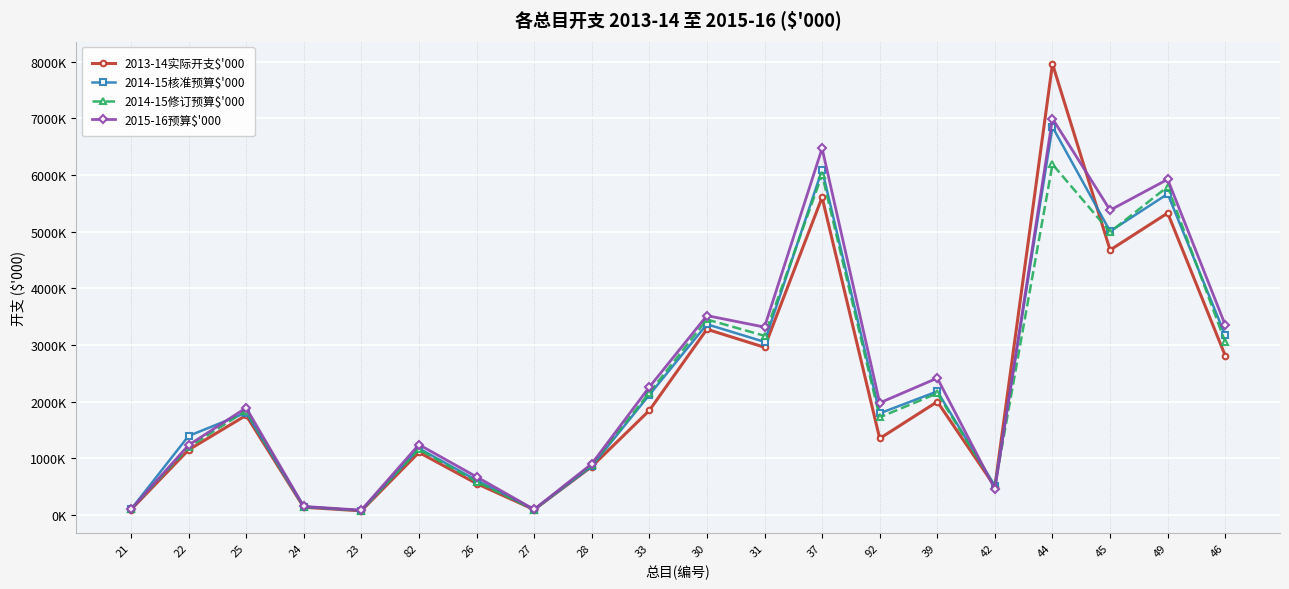

Is this an area chart (filled region under the line)?

No